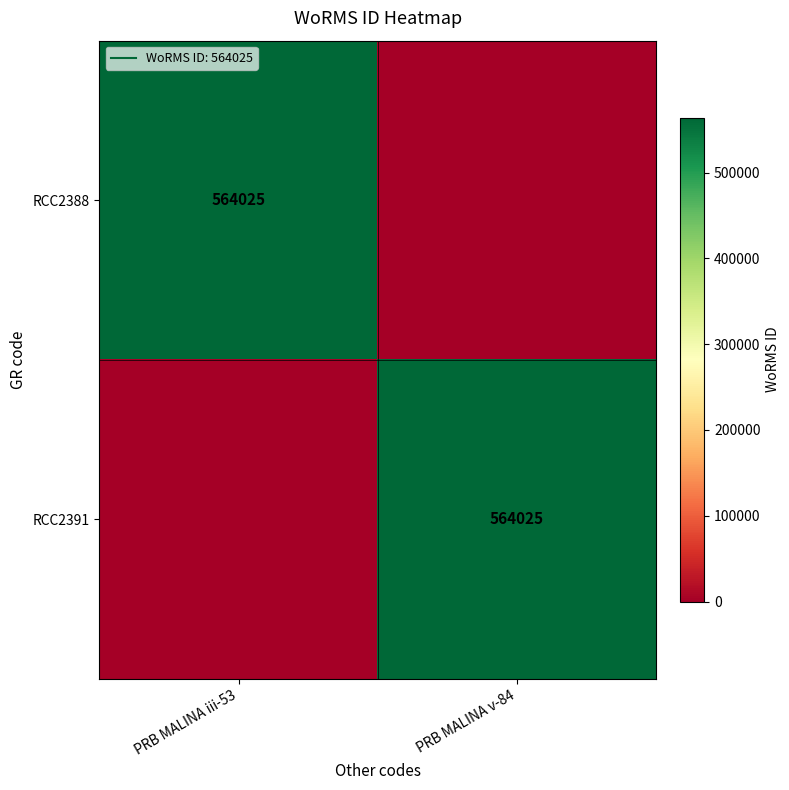

What is the sum of the RCC2391 values at PRB MALINA v-84 and PRB MALINA iii-53?

564025